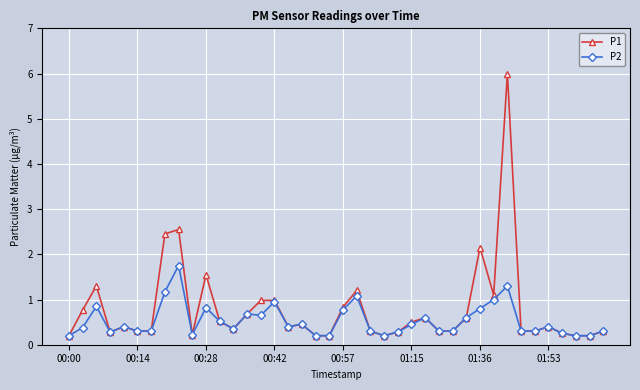

What is the value of the P1 point at the 29th from the left?

0.3